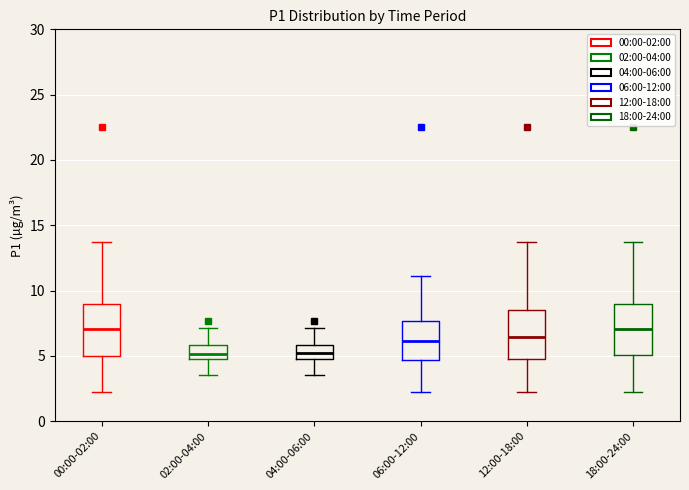

Reading left to right, transcribe this box plot: for each box, give where its median line is, the range the box spans, and where its two whiskers end, as read against the y-axis. The values are not printed on the chart, so give them approximately, as read against the axis.

00:00-02:00: median 7.0, box 5.0 to 9.0, whiskers 2.0 to 13.5
02:00-04:00: median 5.0 (inside the box), box 5.0 to 6.0, whiskers 3.5 to 7.0
04:00-06:00: median 5.0 (inside the box), box 5.0 to 6.0, whiskers 3.5 to 7.0
06:00-12:00: median 6.0, box 4.5 to 7.5, whiskers 2.0 to 11.0
12:00-18:00: median 6.5, box 4.5 to 8.5, whiskers 2.0 to 13.5
18:00-24:00: median 7.0, box 5.0 to 9.0, whiskers 2.0 to 13.5